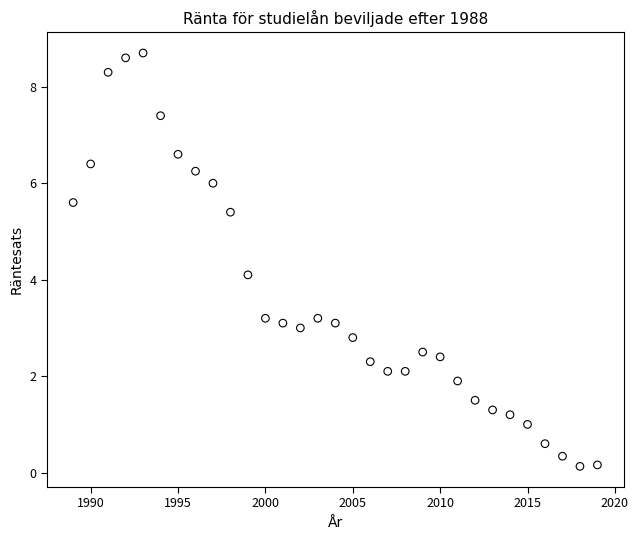

What Y value in the scatter plot is closest to 4?

4.1